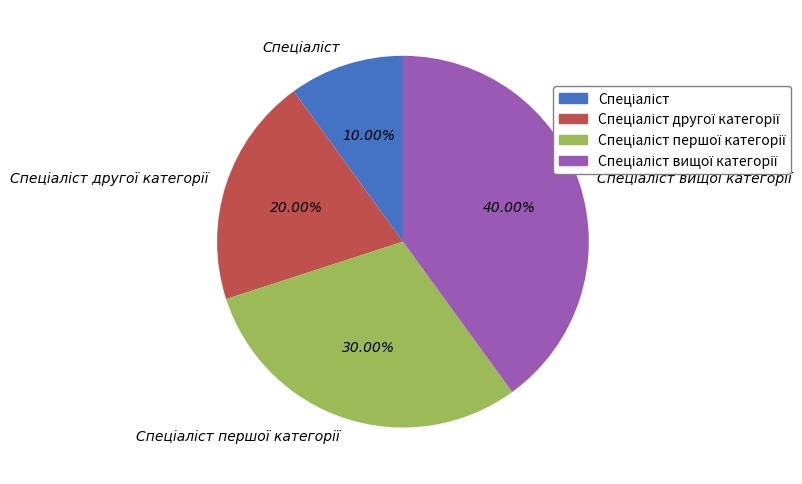

Is there a majority slice in this chart?

No